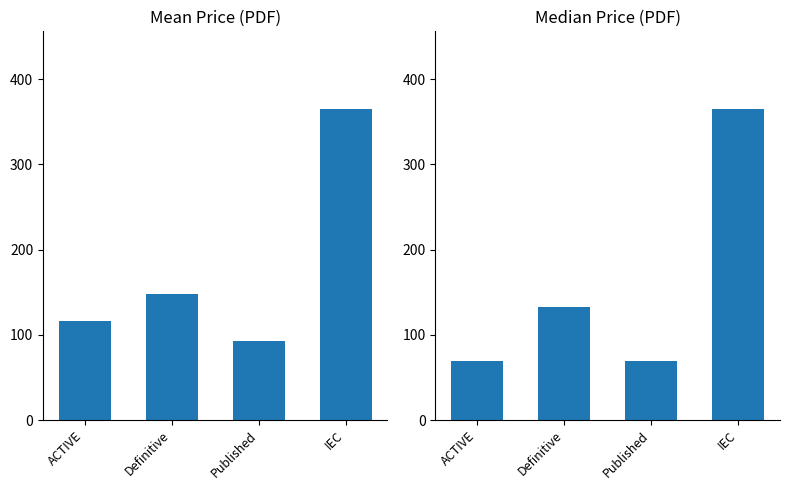

What position from the left is ACTIVE?

1